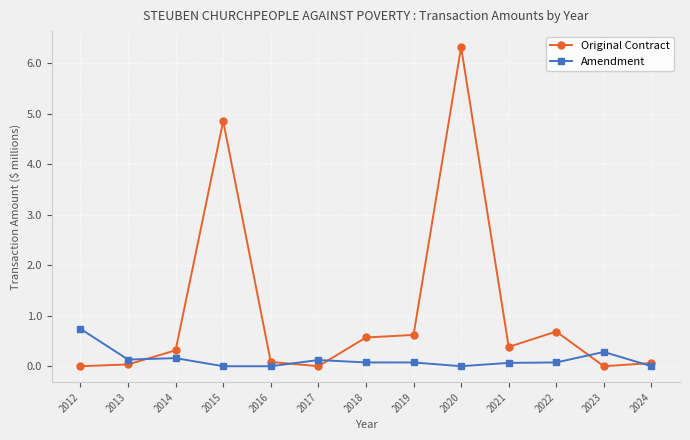

Where is Original Contract nearest to the value 3?

2015